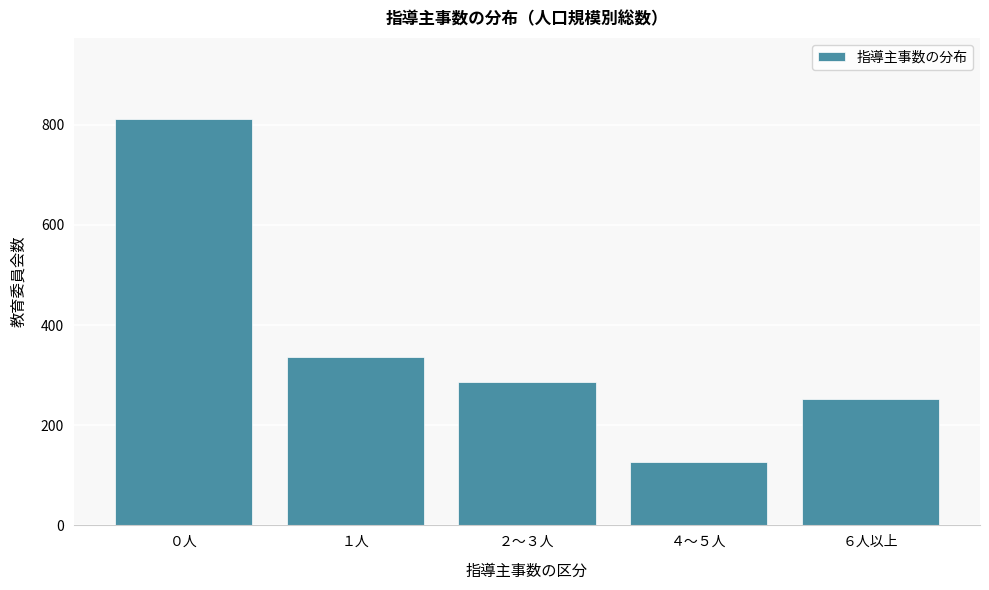

Reading left to right, list all the values displayed in this chart.

811	337	287	127	252